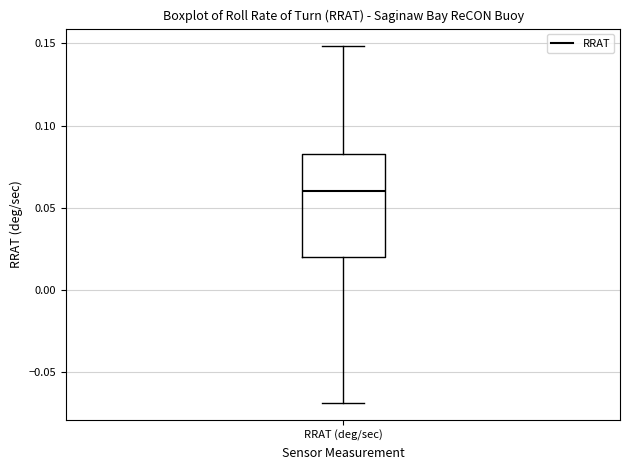

Where does the lower whisker of the box for RRAT (deg/sec) end on the y-axis? The values are not printed on the chart, so give them approximately, as read against the axis.

-0.070